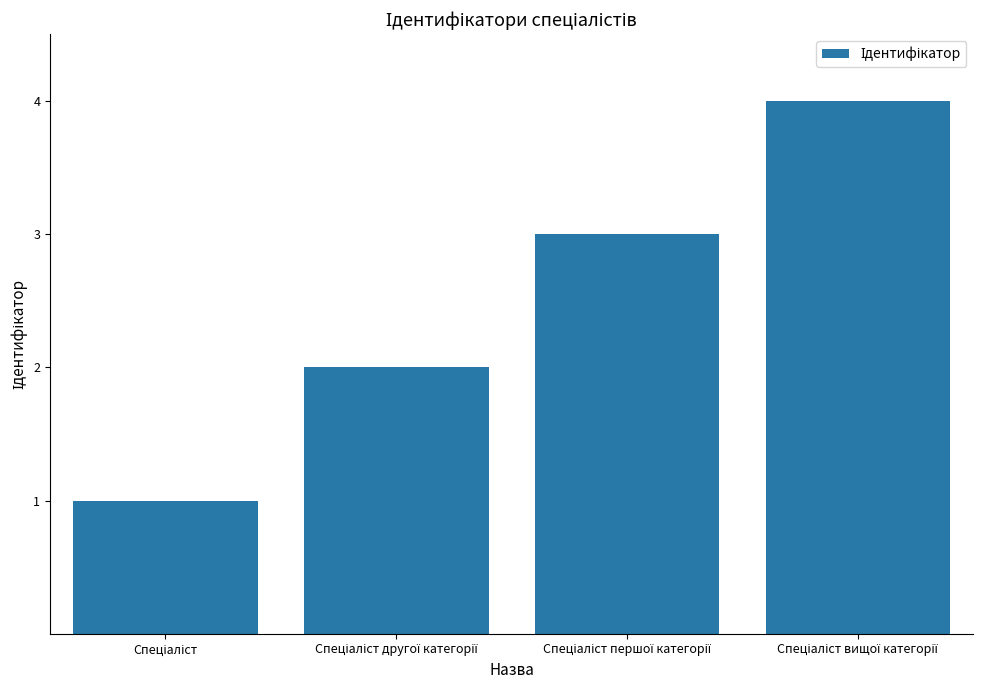

Reading right to left, what are all the values shown in this chart?

4	3	2	1